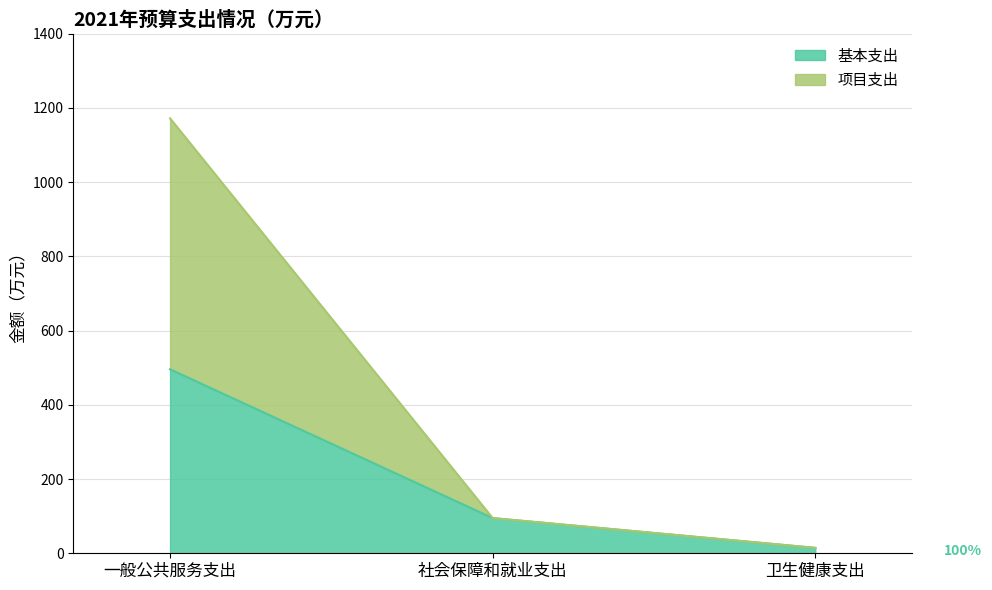

Where does the 项目支出 series first go above 94?

一般公共服务支出